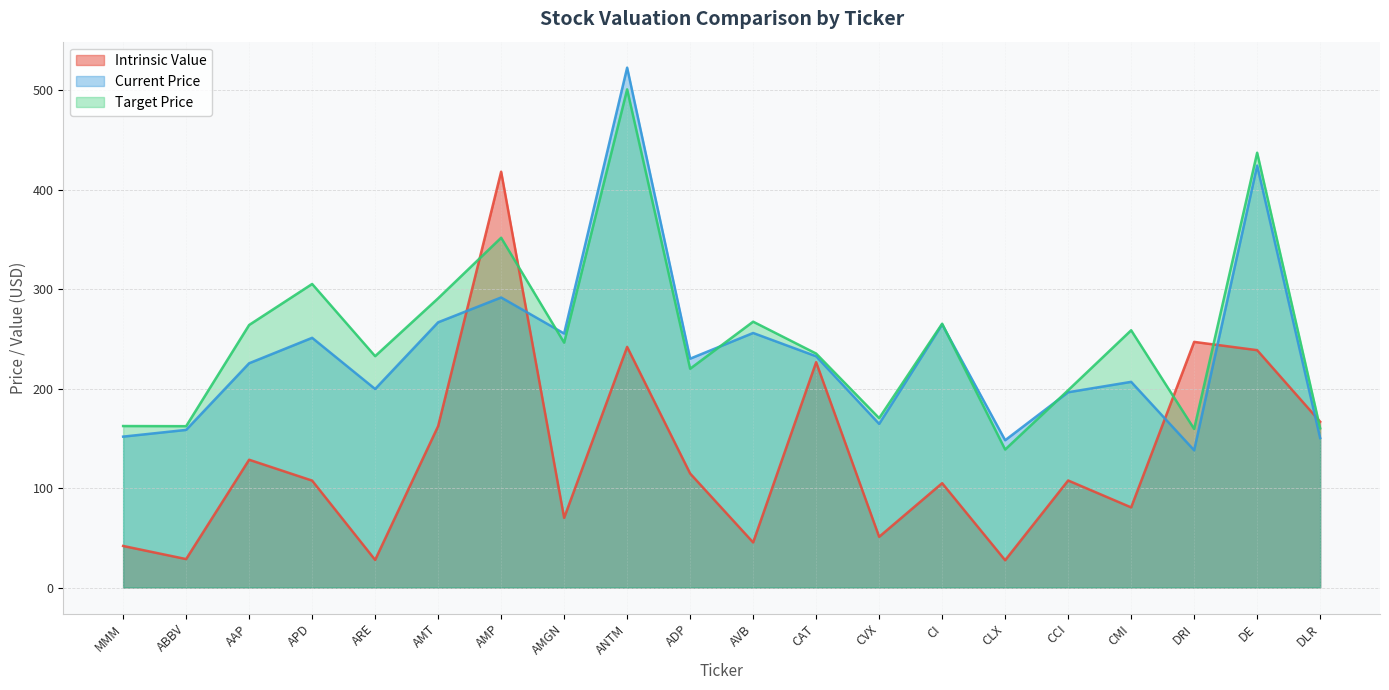

At which label is Current Price closest to 330?

AMP